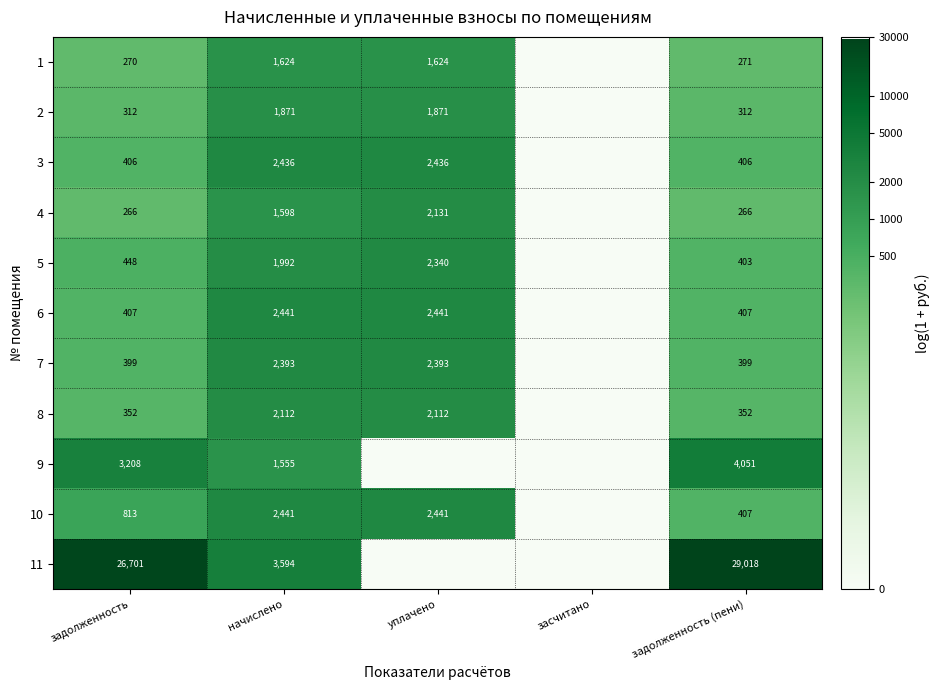

Is it true that 4 equals 160 at задолженность (пени)?

False